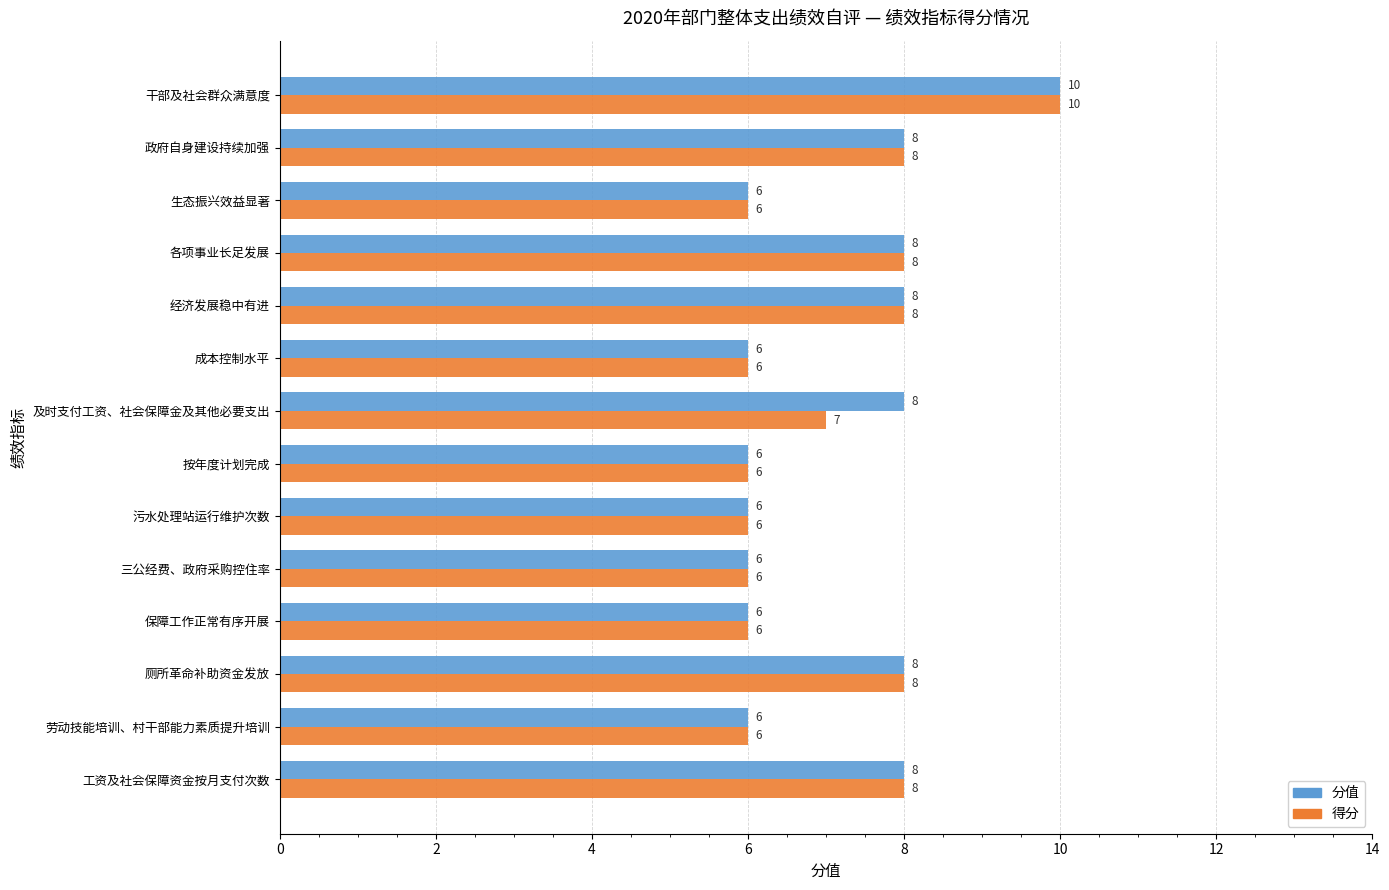

Which series has the largest total across all categories?

分值